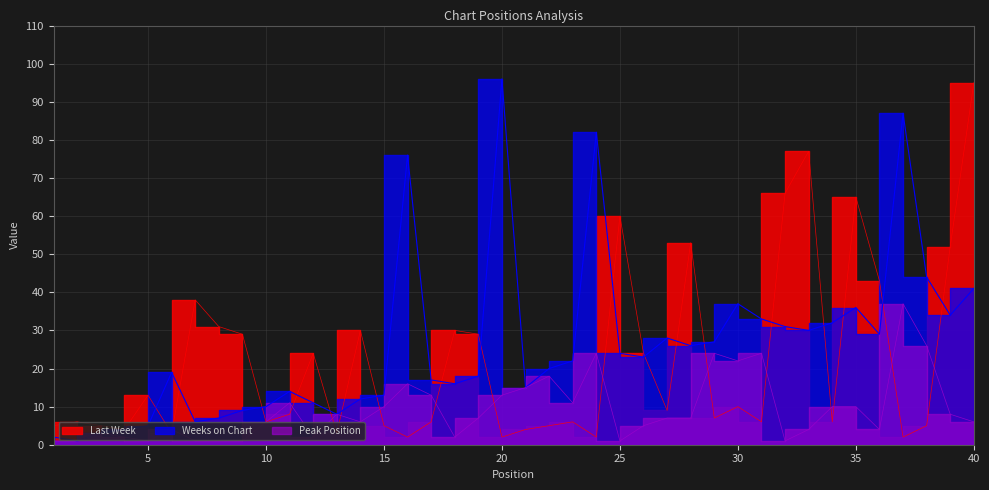

What is the value of the Last Week point at the 15th from the left?

13